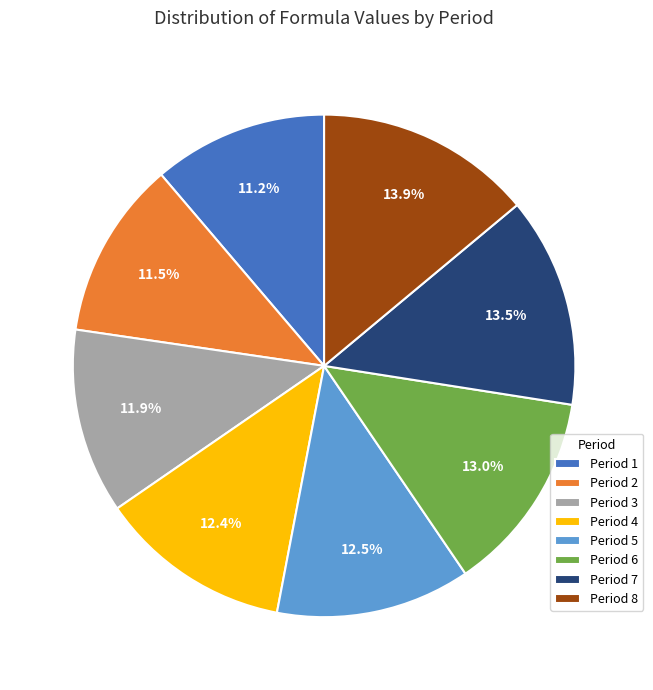

Approximately how many times larger is the value at Period 1 compared to Period 7?

0.8